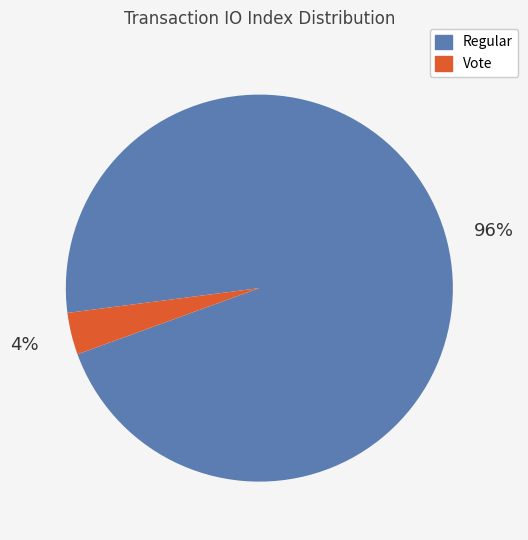

Does Regular account for over 50% of the chart?

Yes